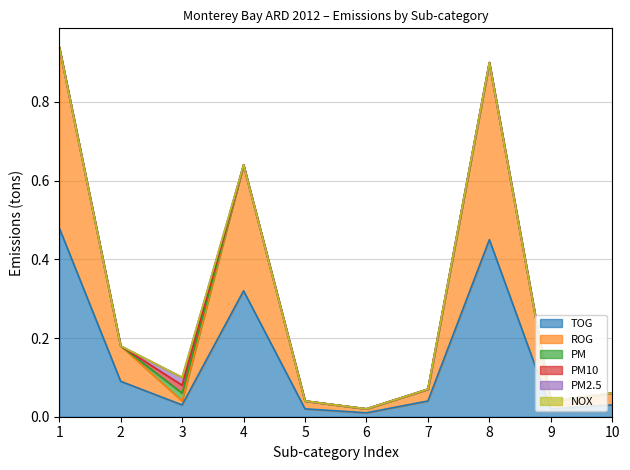

Reading left to right, transcribe all the data shown in this chart.

TOG: 0.5	0.1	0.0	0.3	0.0	0.0	0.0	0.5	0.0	0.0
ROG: 0.5	0.1	0.0	0.3	0.0	0.0	0.0	0.5	0.0	0.0
PM: 0.0	0.0	0.0	0.0	0.0	0.0	0.0	0.0	0.0	0.0
PM10: 0.0	0.0	0.0	0.0	0.0	0.0	0.0	0.0	0.0	0.0
PM2.5: 0.0	0.0	0.0	0.0	0.0	0.0	0.0	0.0	0.0	0.0
NOX: 0.0	0.0	0.0	0.0	0.0	0.0	0.0	0.0	0.0	0.0